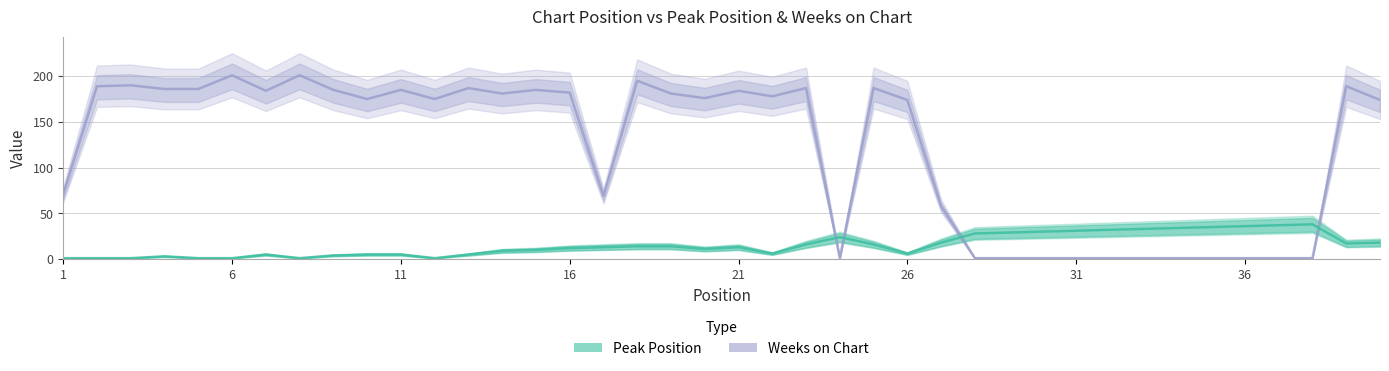

At how many categories does at least one series exceed 96?

25